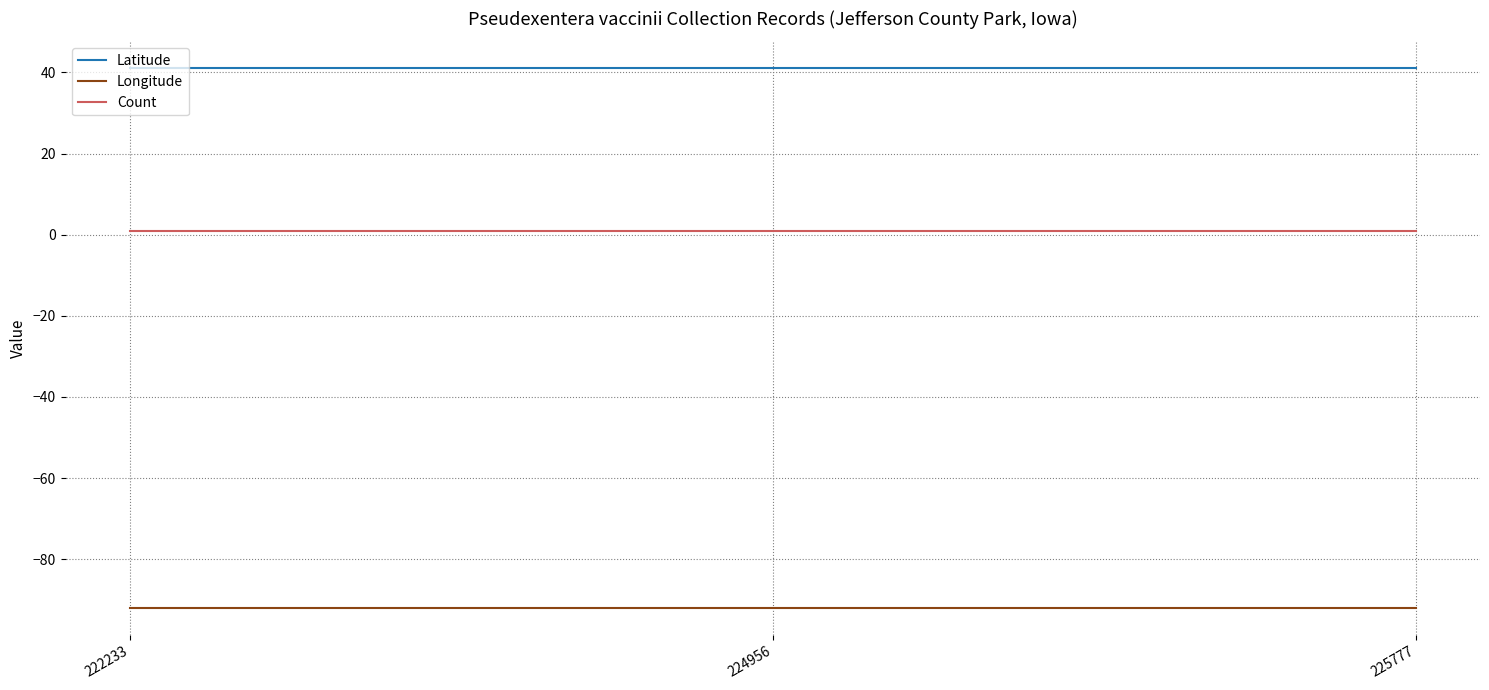

Read the Latitude value at 225777.

41.0